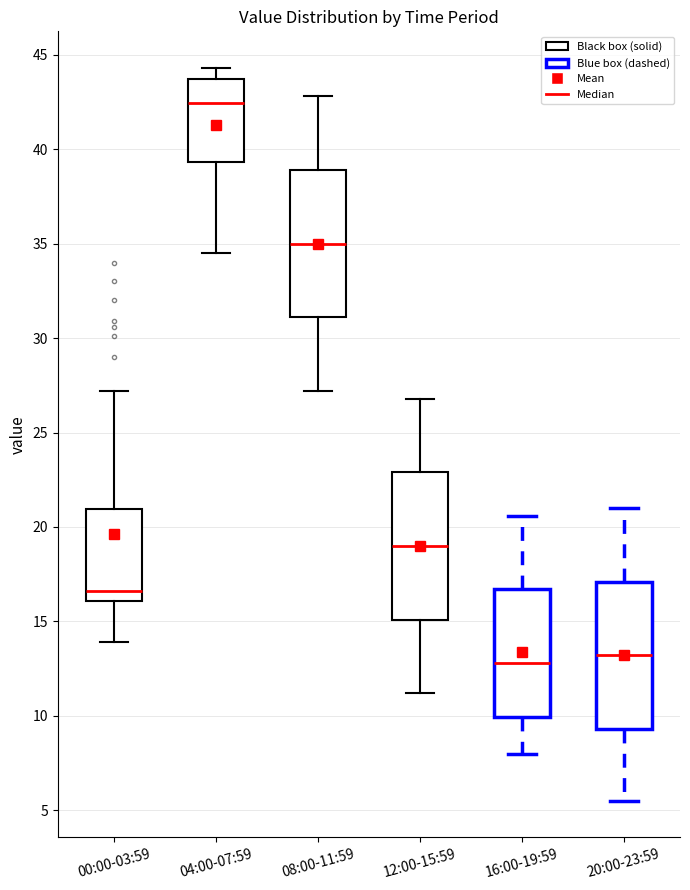

Which box has the highest median line?

04:00-07:59